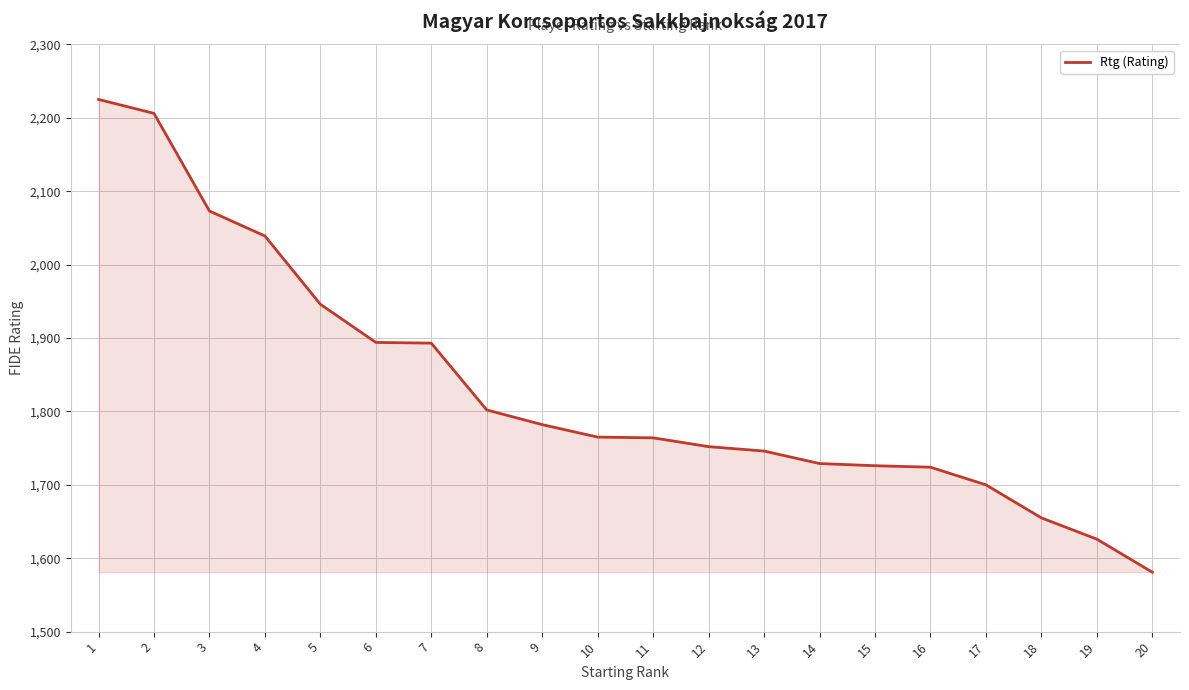

What is the difference between the maximum and minimum values?

644